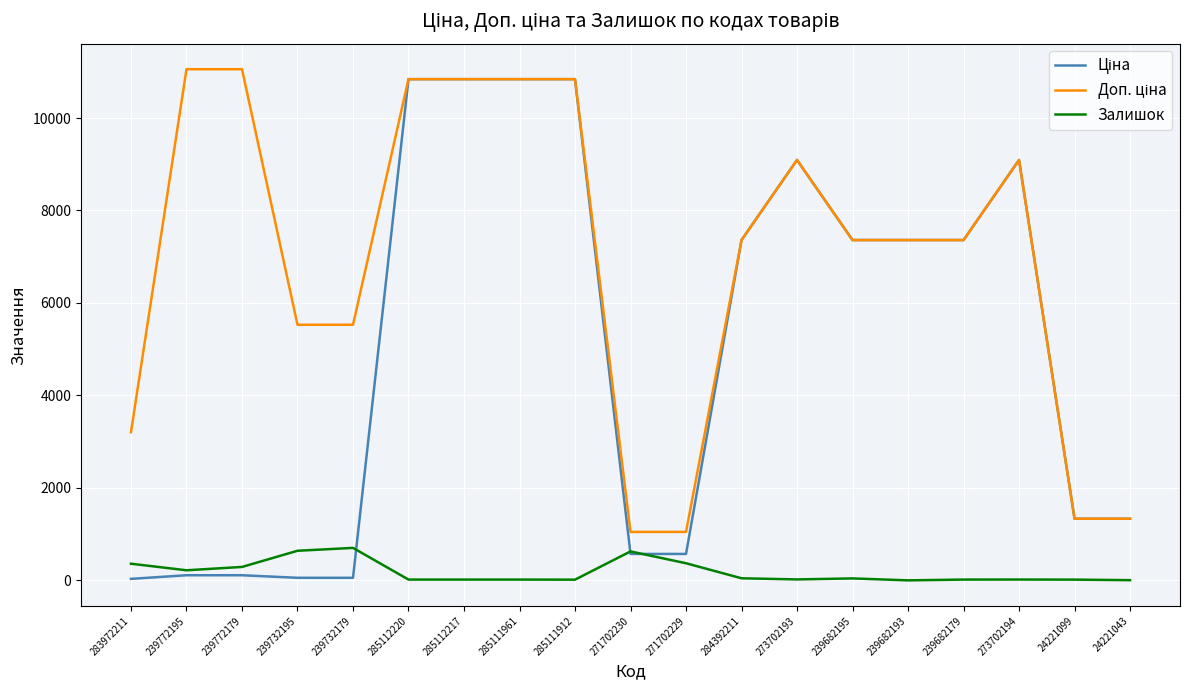

What is the maximum value shown in the chart?

11055.0